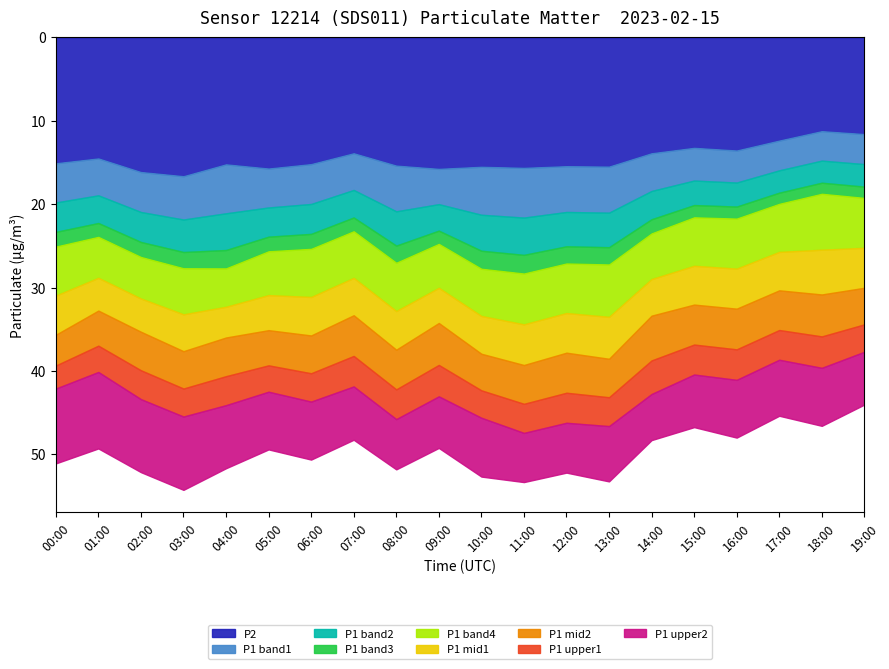

At which category does the chart reach its minimum across all series?

18:00